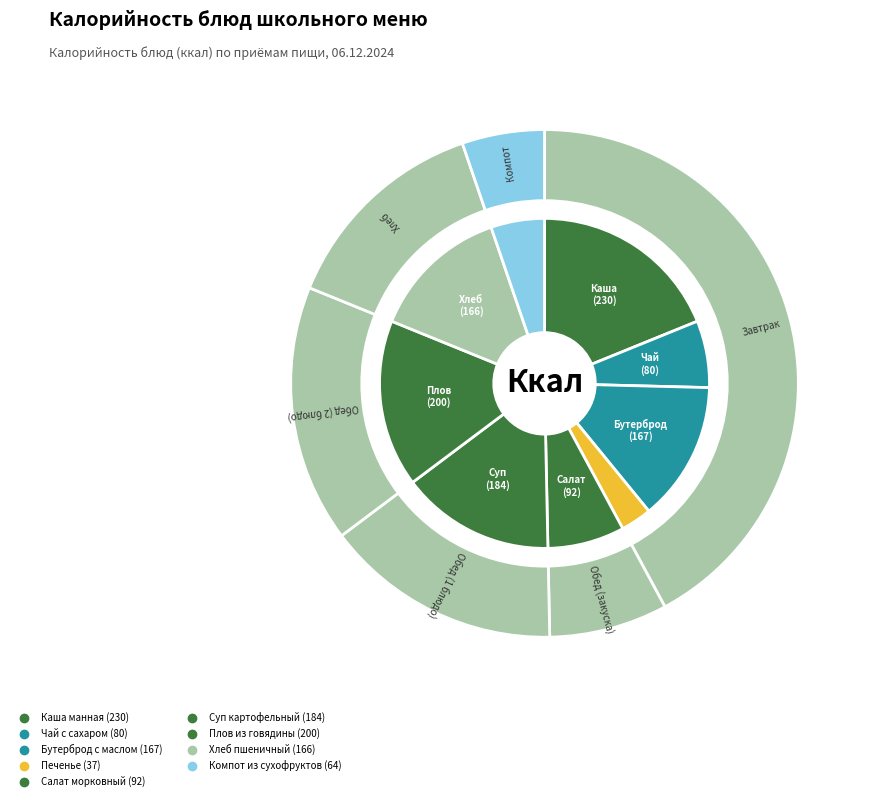

Approximately how many times larger is the value at Плов из говядины compared to Салат морковный?

2.2